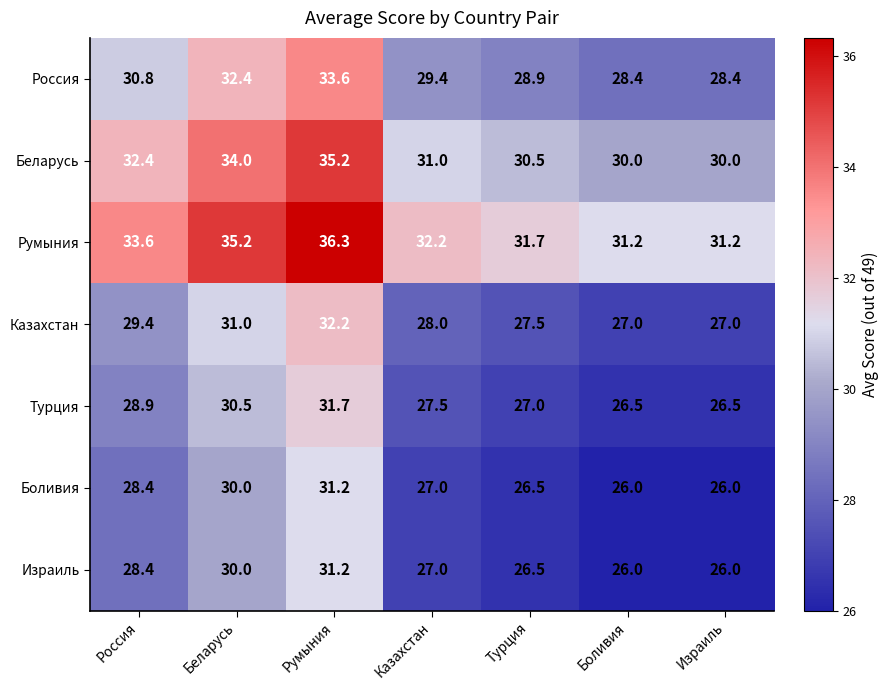

What is the sum of the Турция values at Казахстан and Турция?

54.5